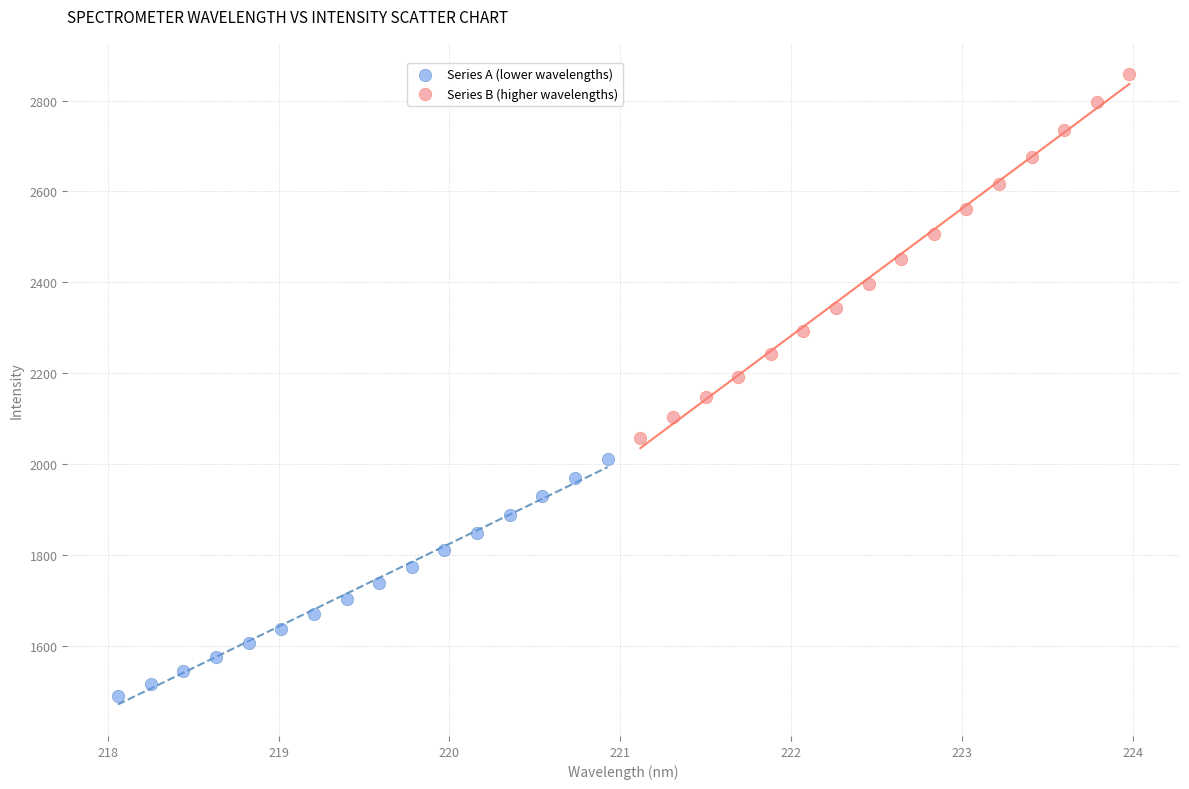

What are all the series names shown in the legend?

Series A (lower wavelengths), Series B (higher wavelengths)